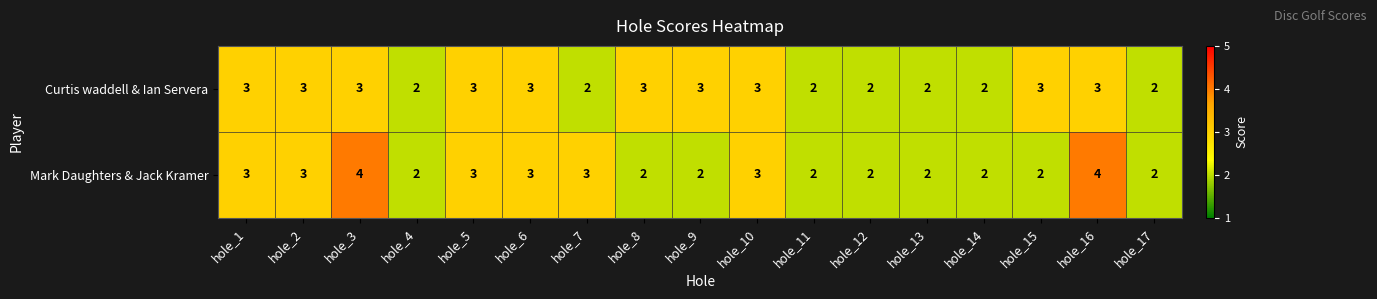

What is the sum of all Mark Daughters & Jack Kramer values?

44